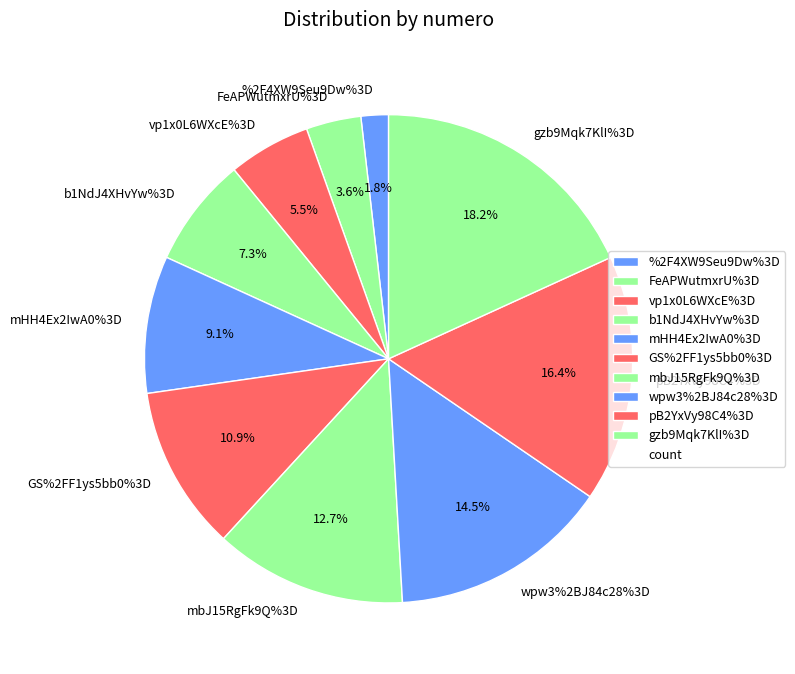

To the nearest percent, what is the combined percentage of %2F4XW9Seu9Dw%3D and FeAPWutmxrU%3D?

5%